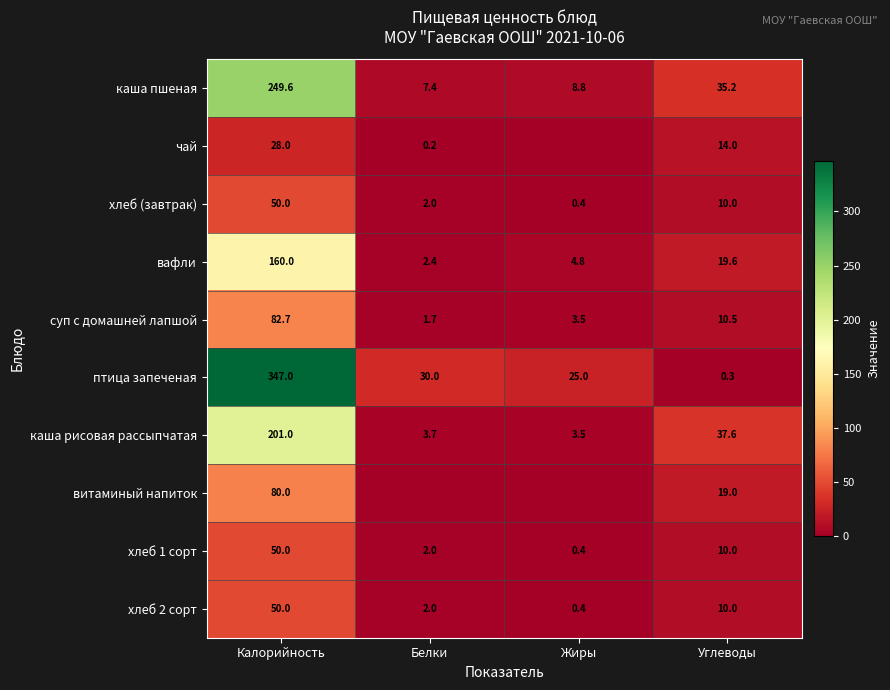

At which category is the sum across all series the highest?

Калорийность